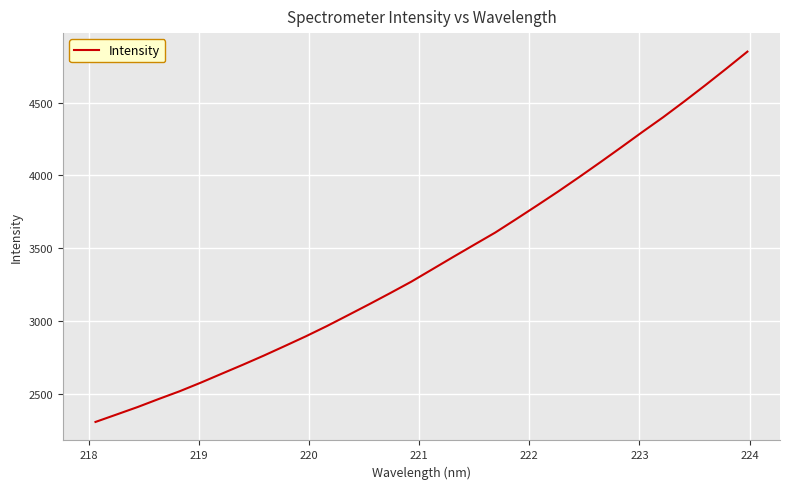

What is the minimum value shown in the chart?

2304.5